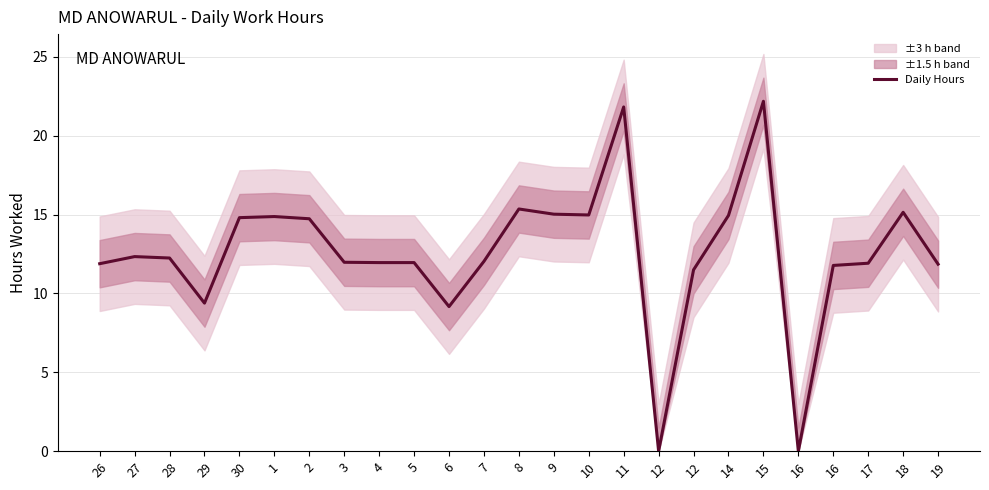

Is it true that the value at 2 is 14.7?

True